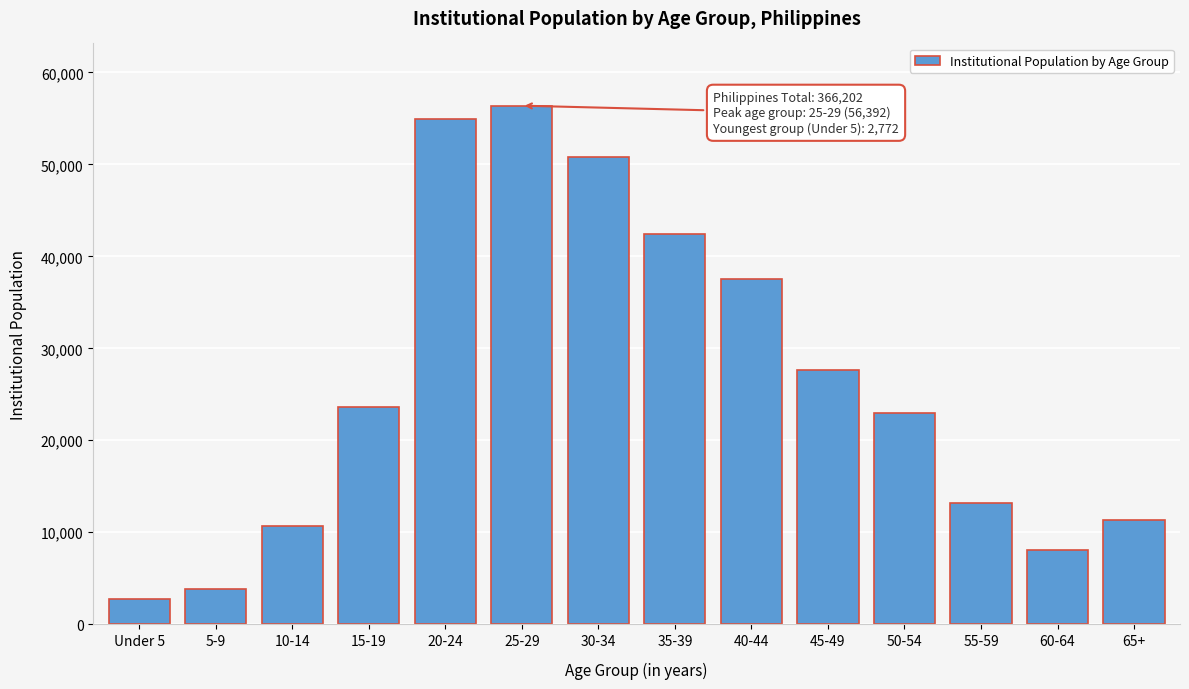

Reading right to left, what are all the values shown in this chart?

65+=11382	60-64=8067	55-59=13224	50-54=22917	45-49=27597	40-44=37534	35-39=42465	30-34=50855	25-29=56392	20-24=54907	15-19=23629	10-14=10647	5-9=3814	Under 5=2772